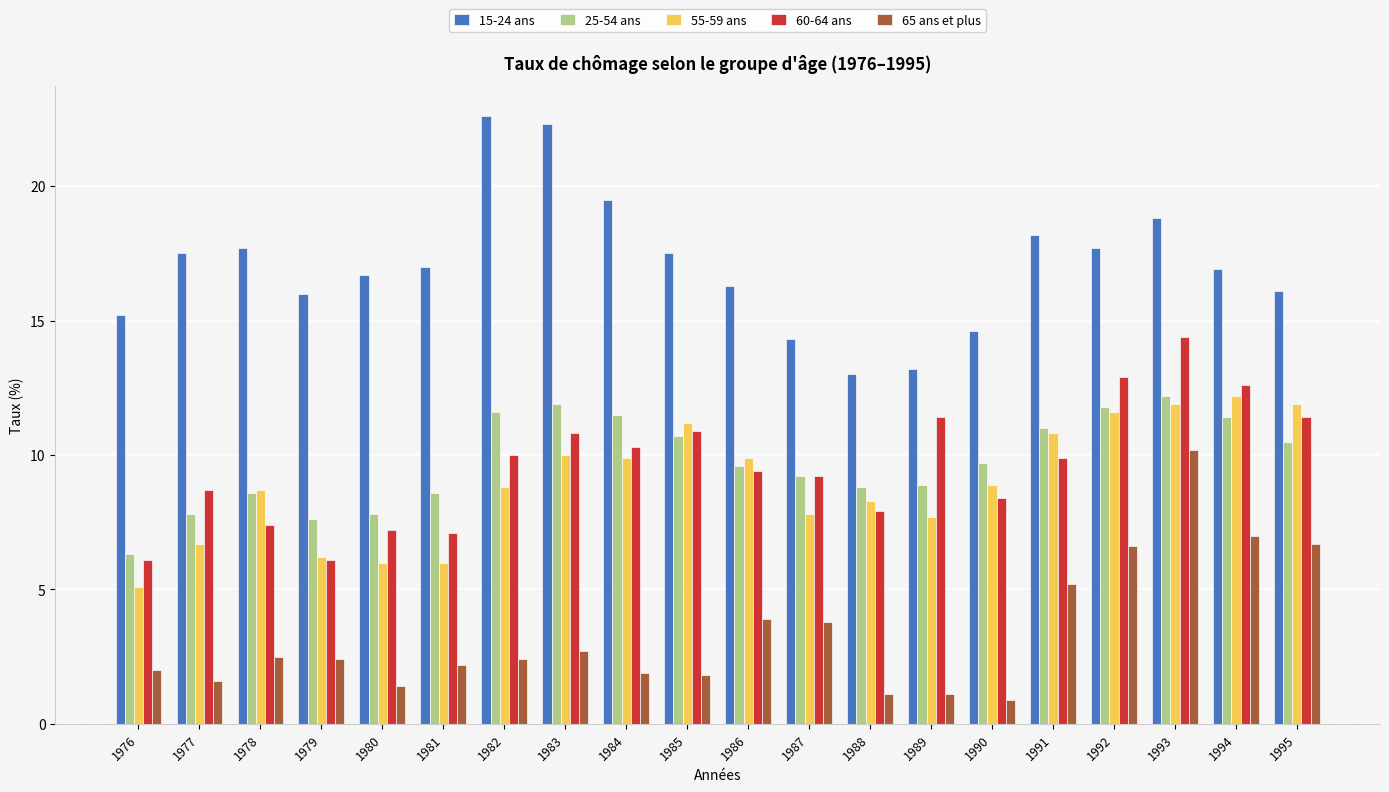

What is the average value of the 25-54 ans series?

9.8